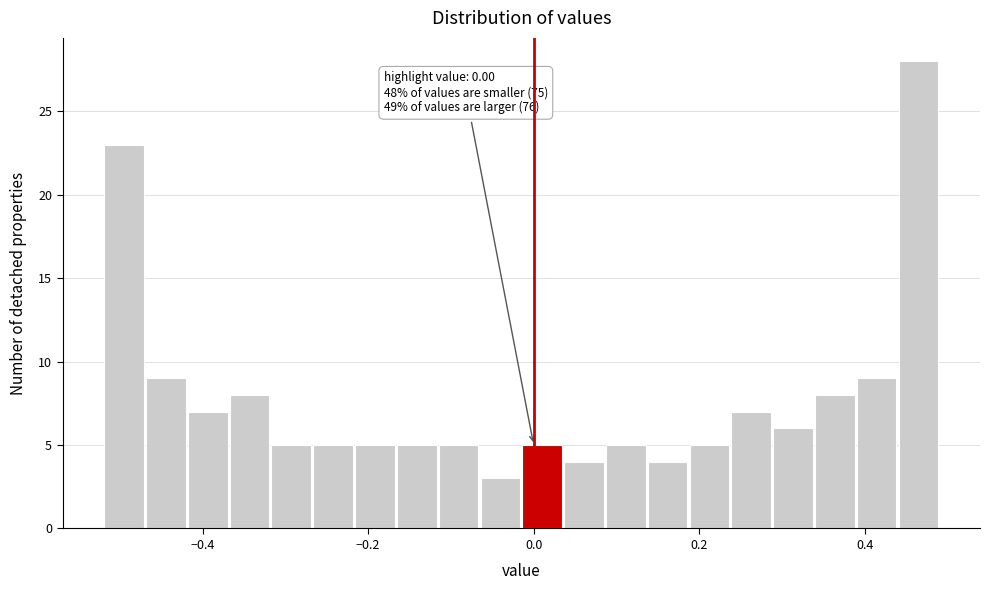

Around what value on the x-axis is the tallest bar? Give the approximate position of its centre, as read against the axis.

0.46